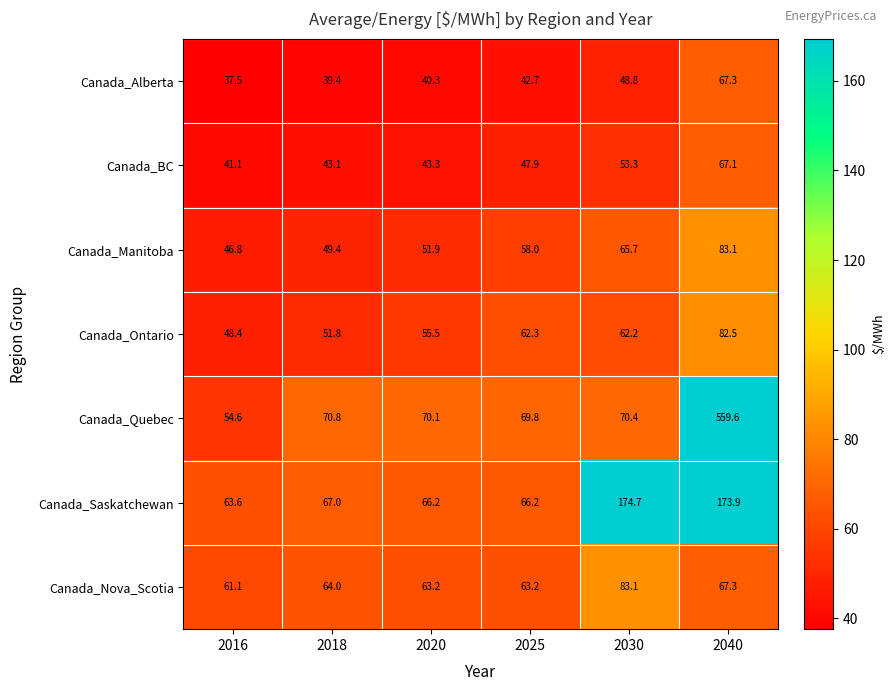

Which series changed the most between 2016 and 2020?

Canada_Quebec